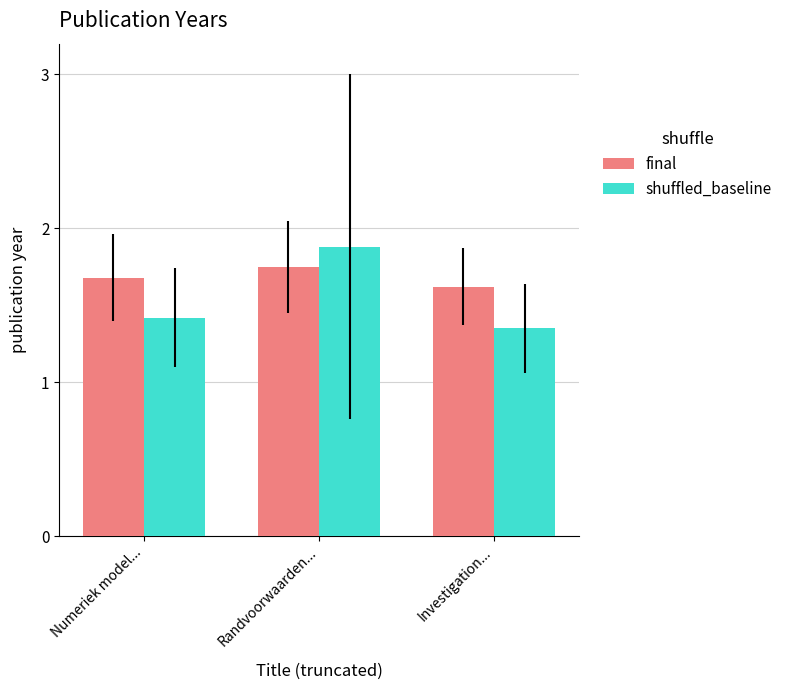

Count the shuffled_baseline values in the range 1 to 2.

3